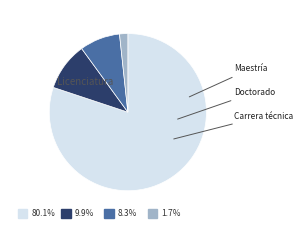

Which slice is the smallest?

Carrera técnica